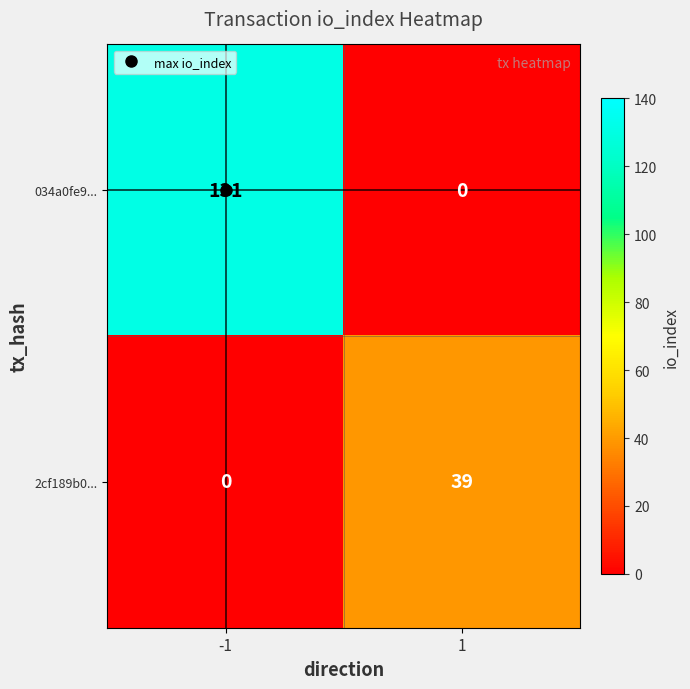

What is the difference between the highest and lowest values at 1?

39